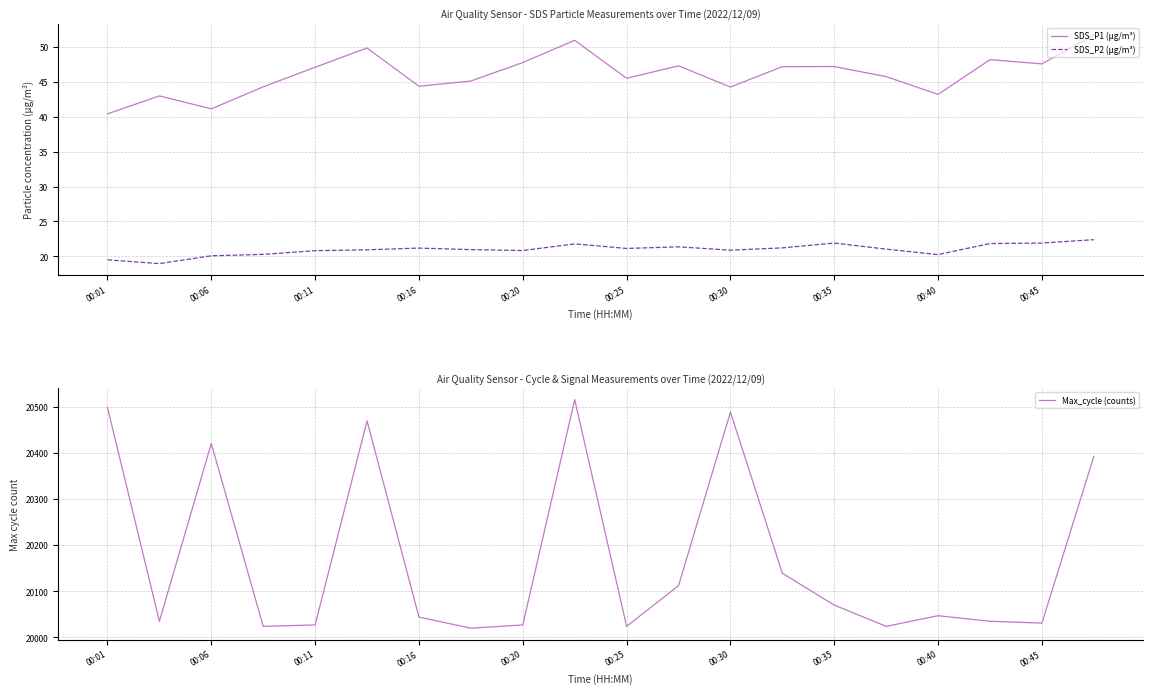

What is the minimum value for SDS_P2 (µg/m³)?

19.0